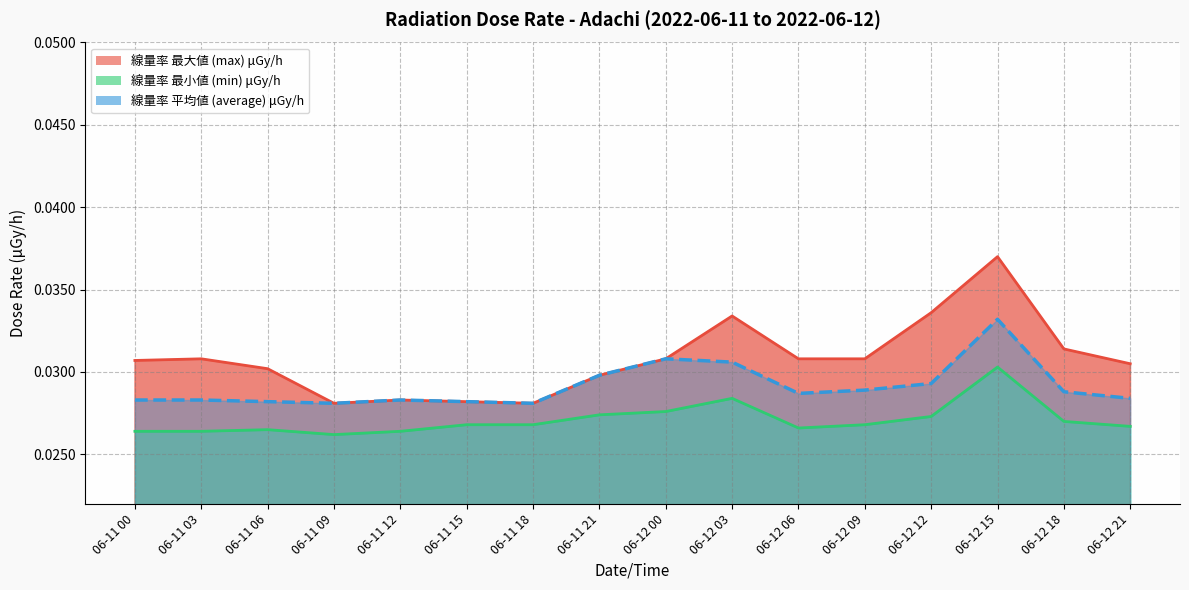

Where is the first local minimum for max?

06-11 09